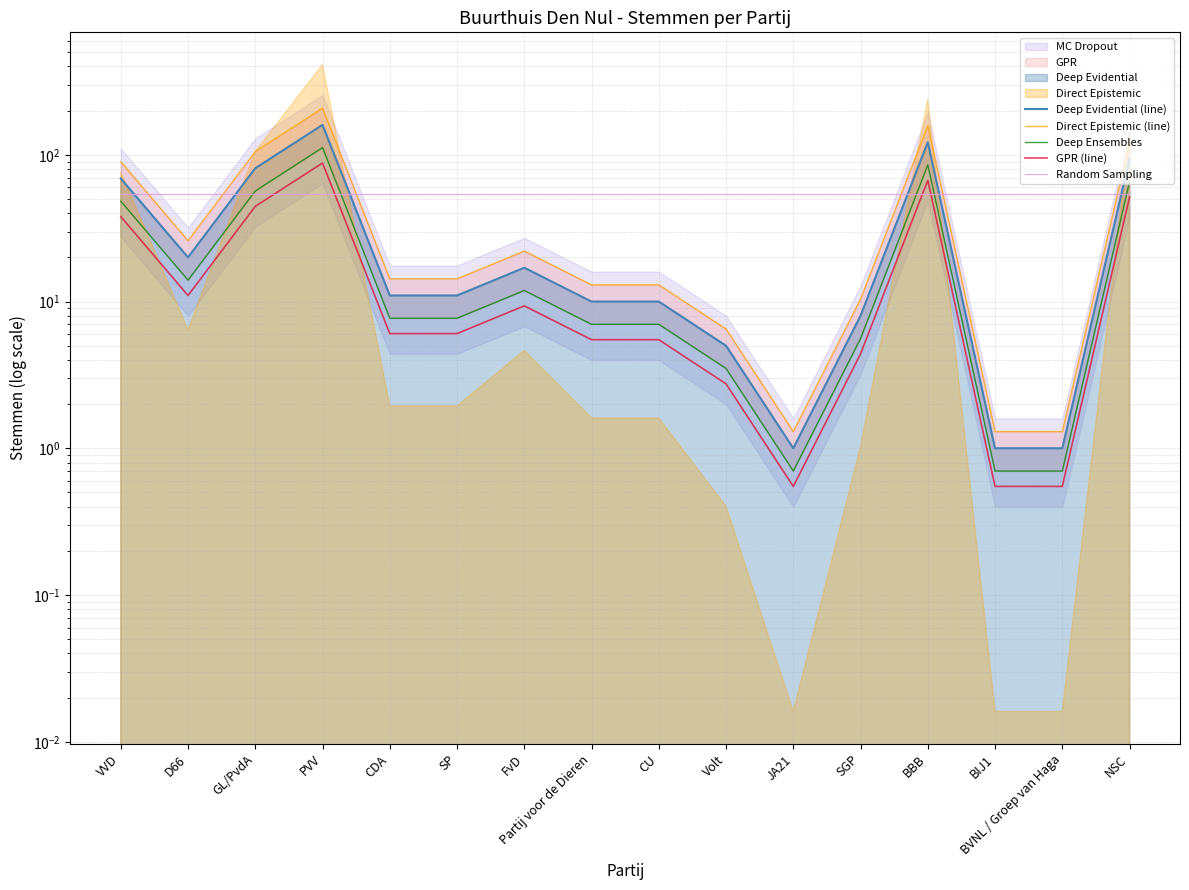

What is the sum of the Deep Evidential (line) values at SP and BIJ1?

12.0